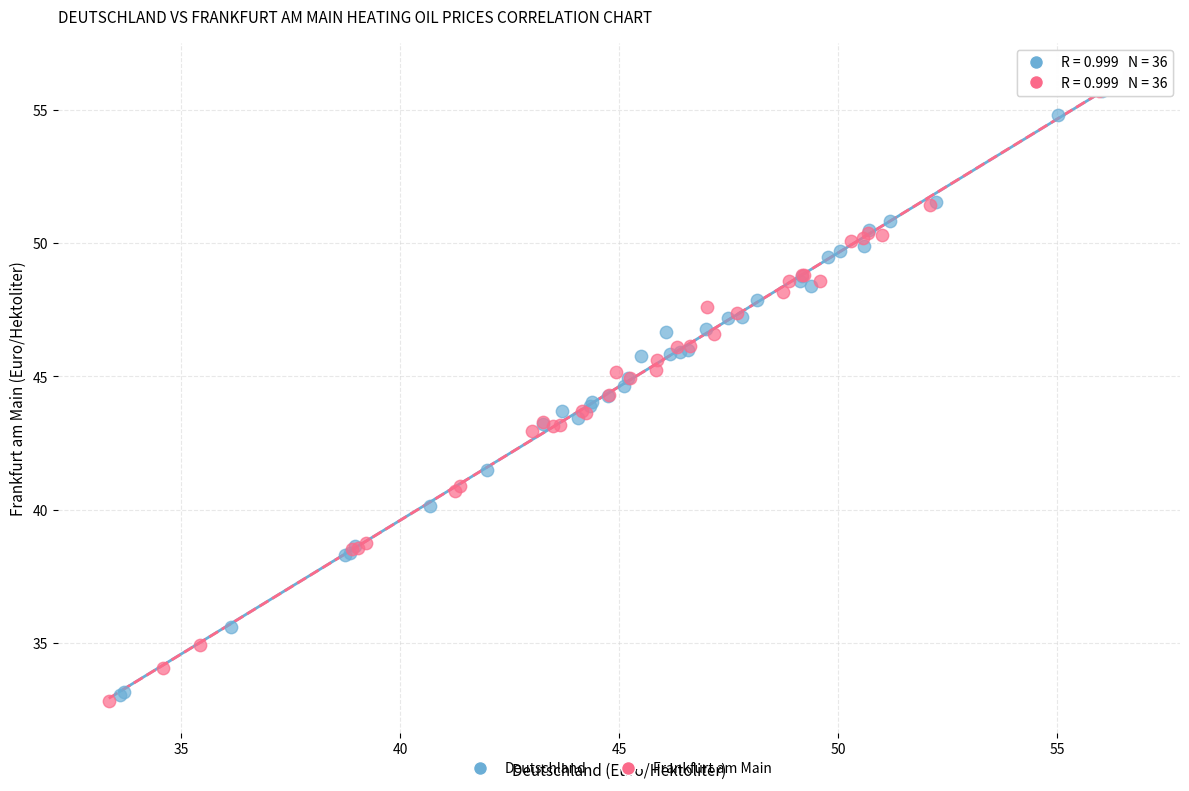

What are all the series names shown in the legend?

Deutschland, Frankfurt am Main